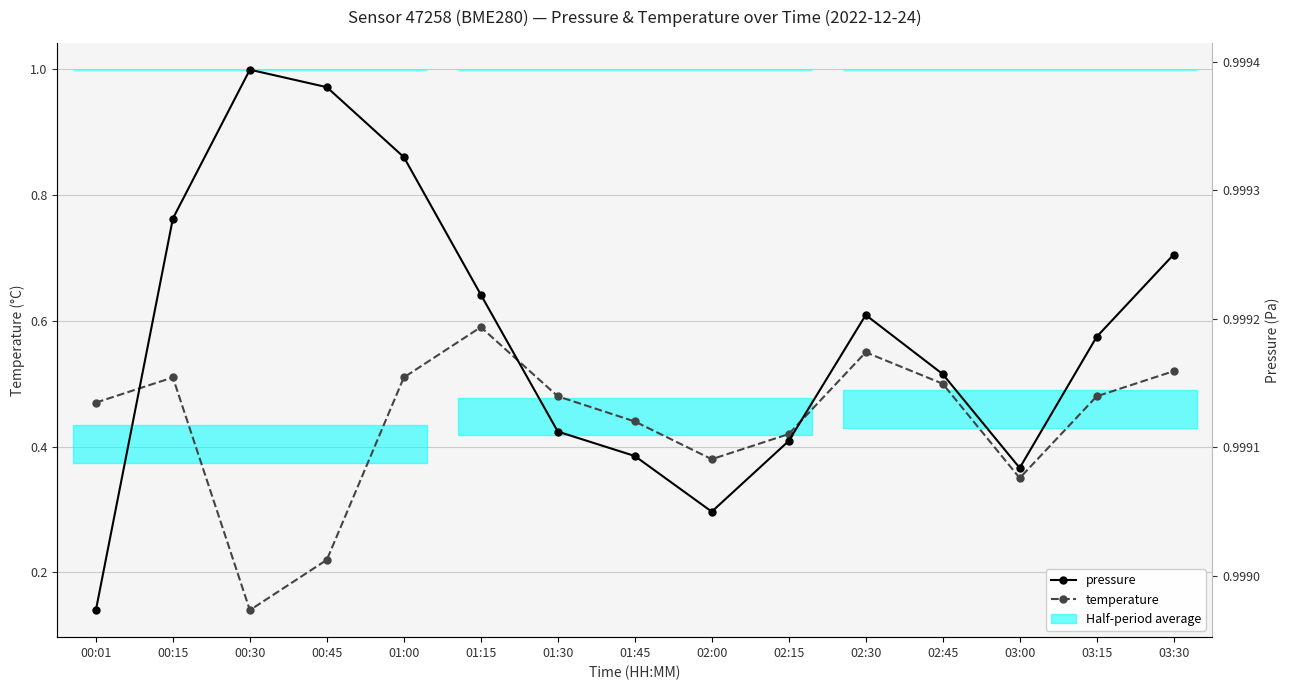

What is the label of the 6th point from the right?

02:15